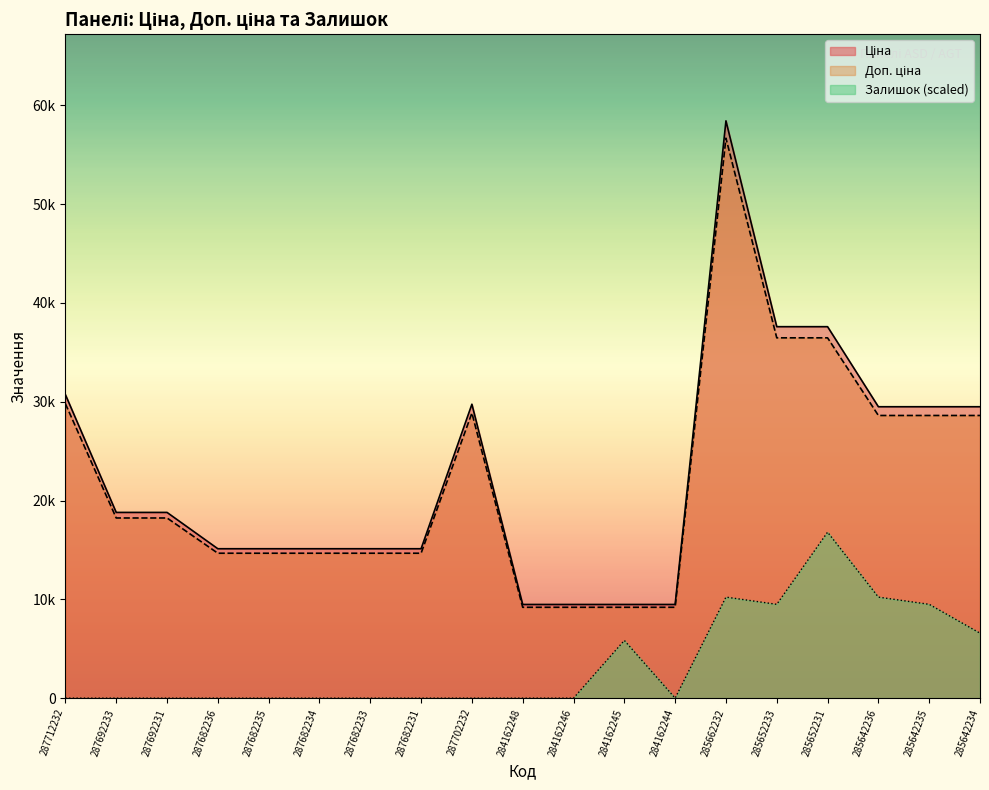

What is the total value across all series at 287682231?

29786.4